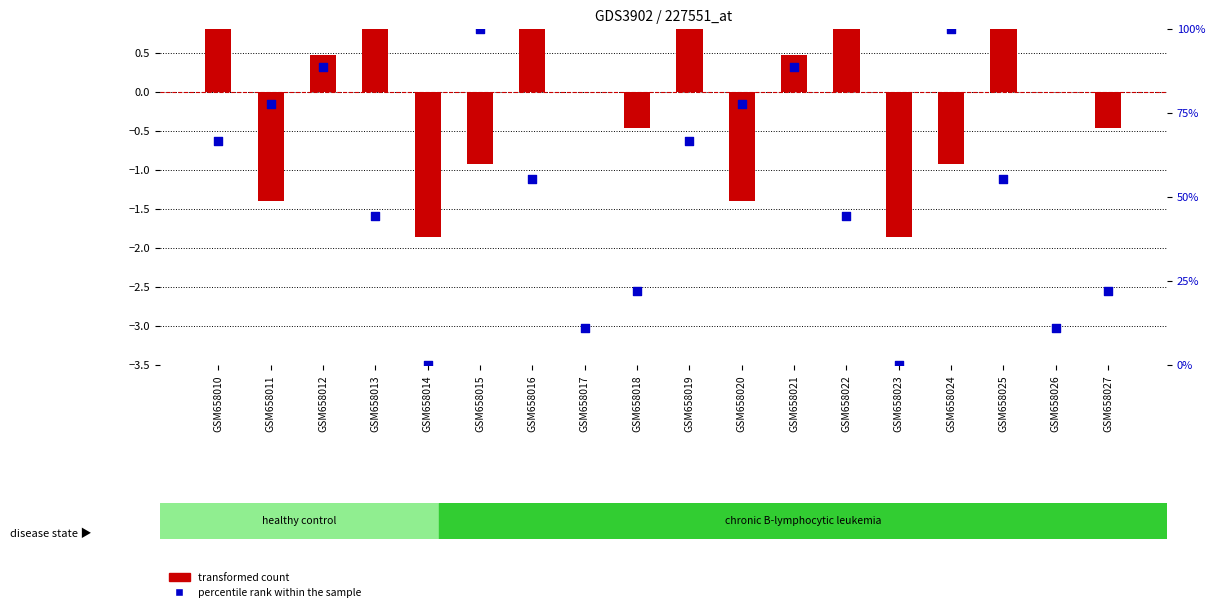

What are all the series names shown in the legend?

transformed count, percentile rank within the sample